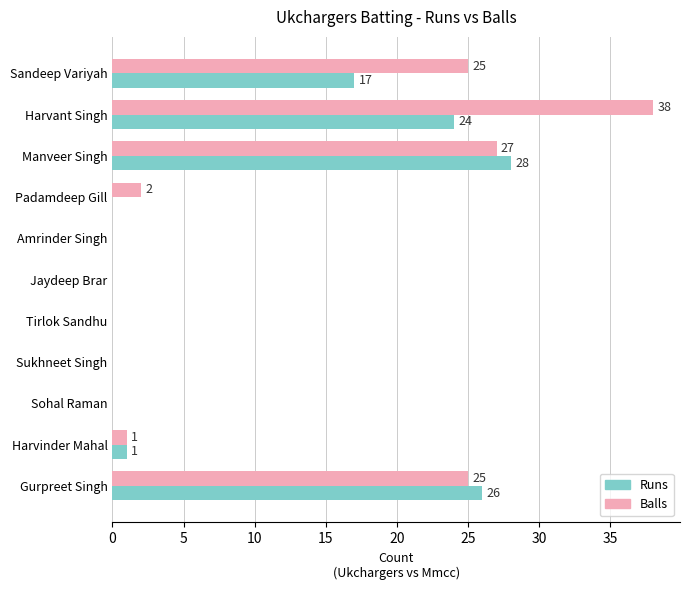

Between Manveer Singh and Tirlok Sandhu, which series saw the biggest shift?

Runs